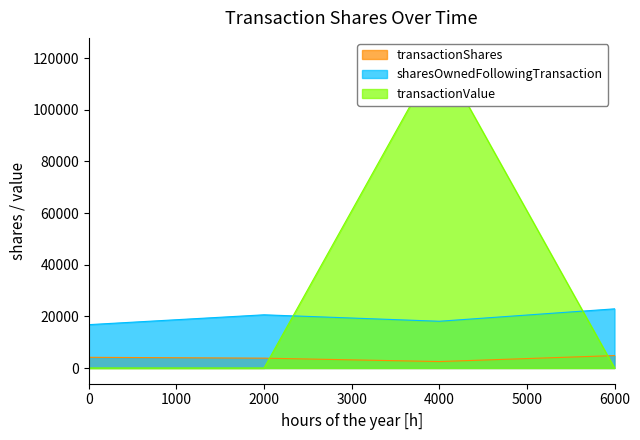

What is the value of the transactionShares point at the 2nd from the left?

3812